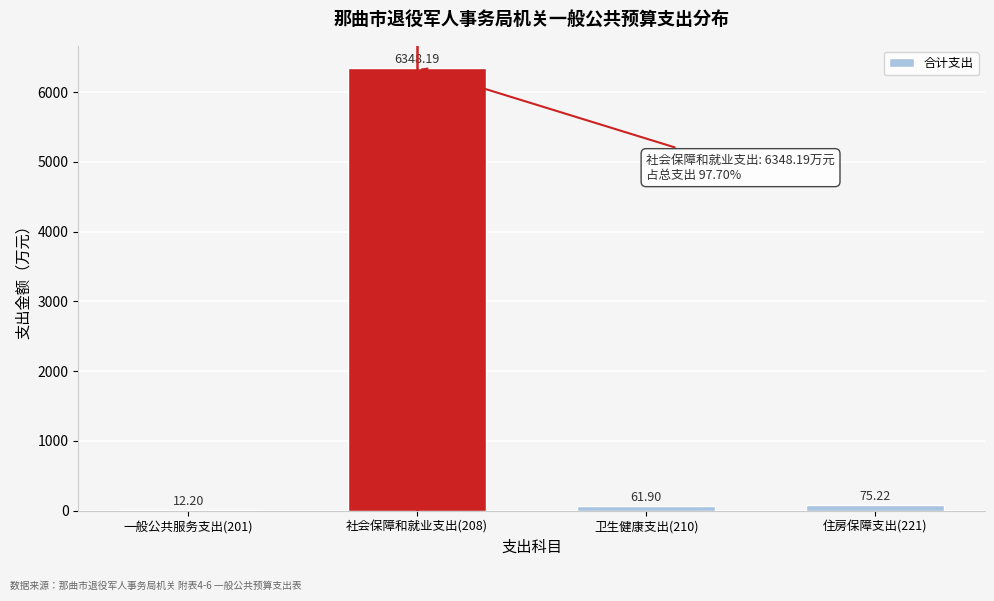

Between 住房保障支出(221) and 一般公共服务支出(201), which is larger?

住房保障支出(221)